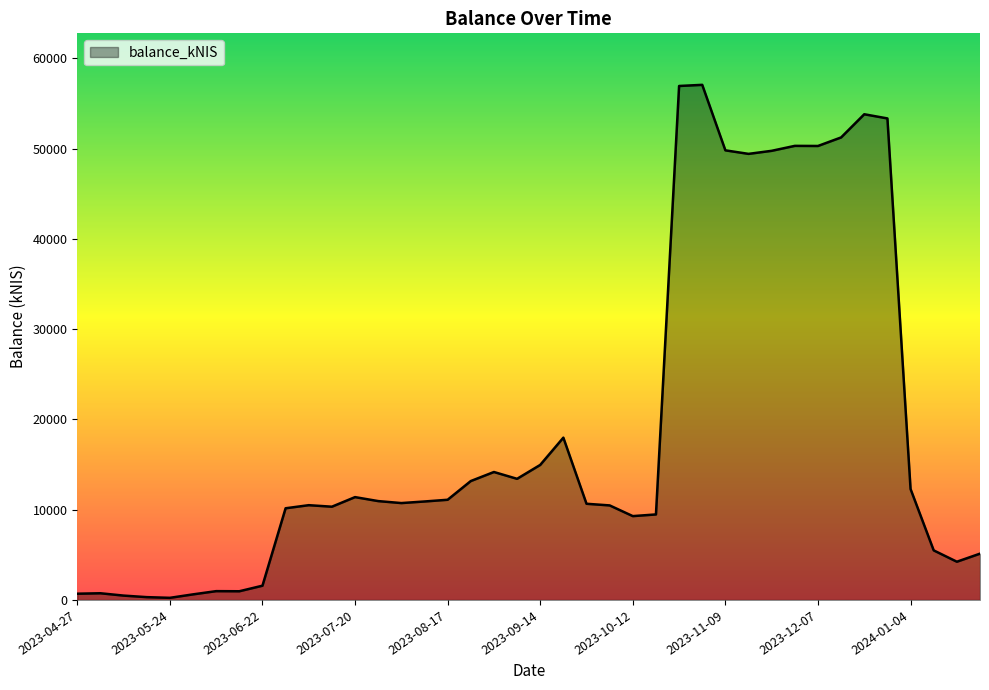

What is the maximum value shown in the chart?

57065.5